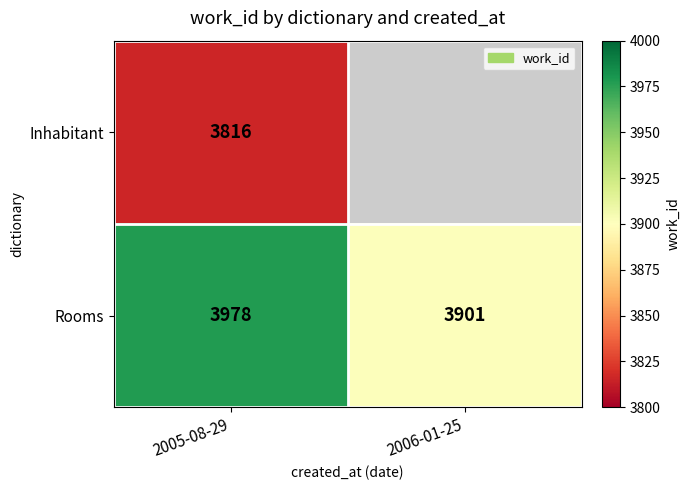

At which category is the sum across all series the highest?

2005-08-29